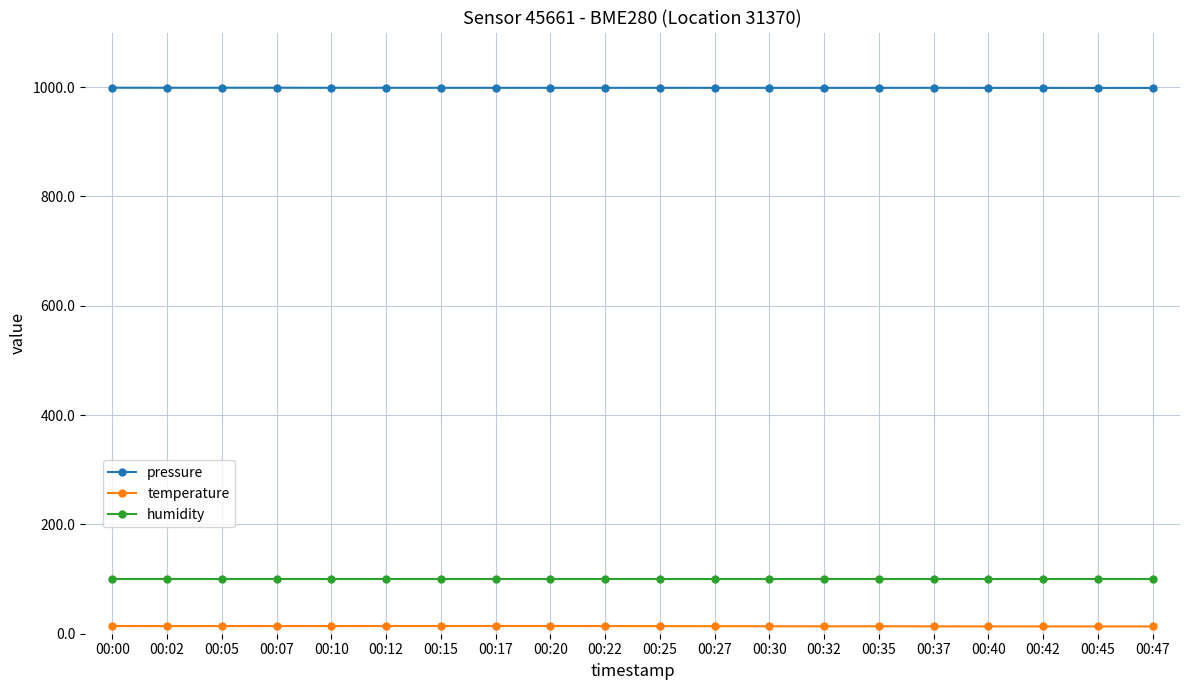

Is it true that pressure equals 998.7 at 00:42?

True